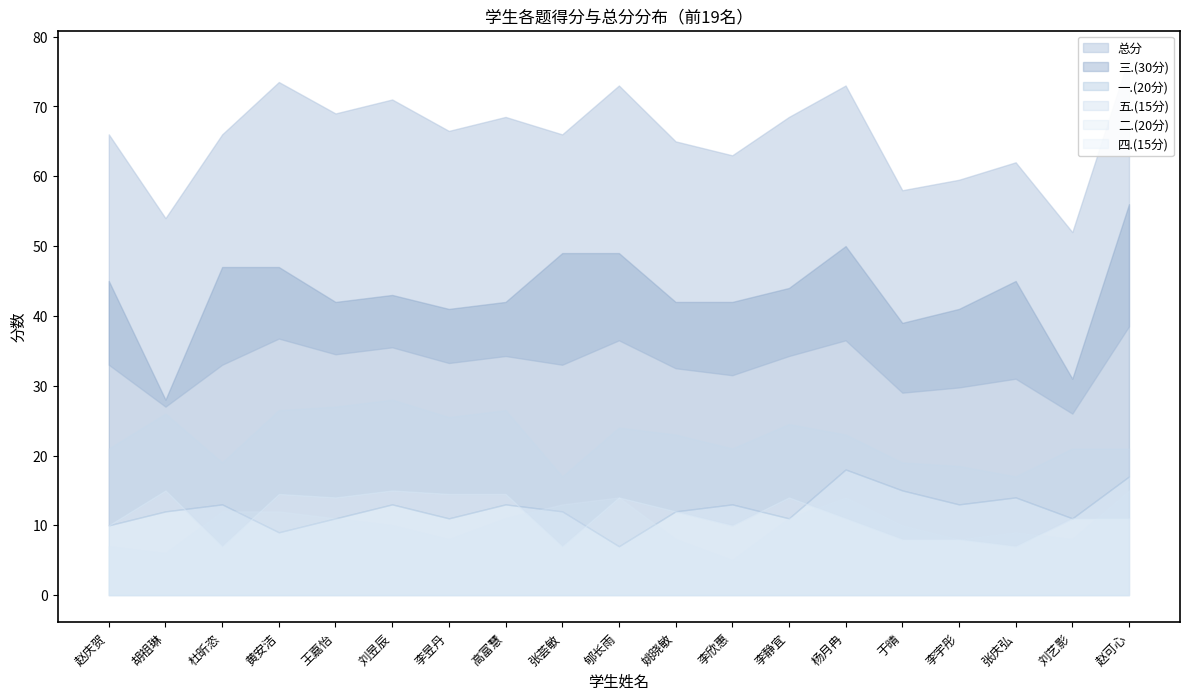

What is the total value across all series at 李欣惠?

126.0